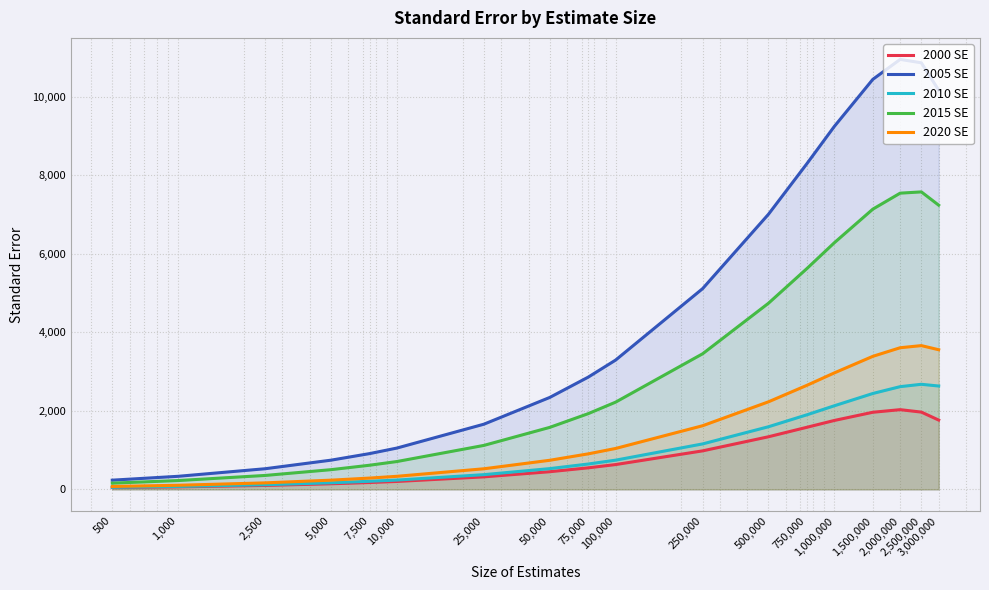

Between 2,000,000 and 50,000, which is larger?

2,000,000